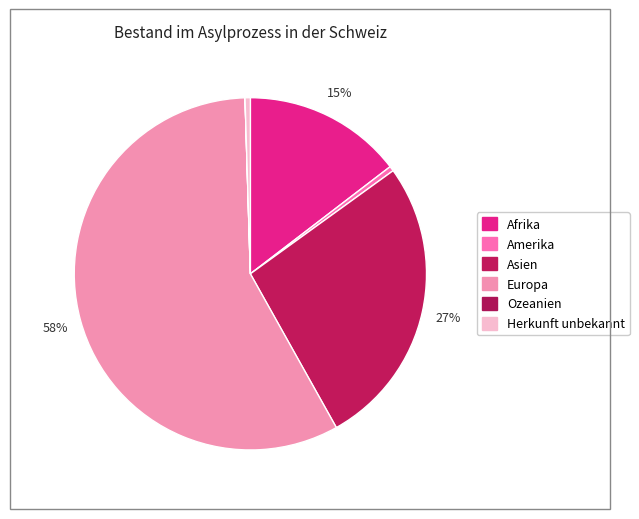

Is there a majority slice in this chart?

Yes